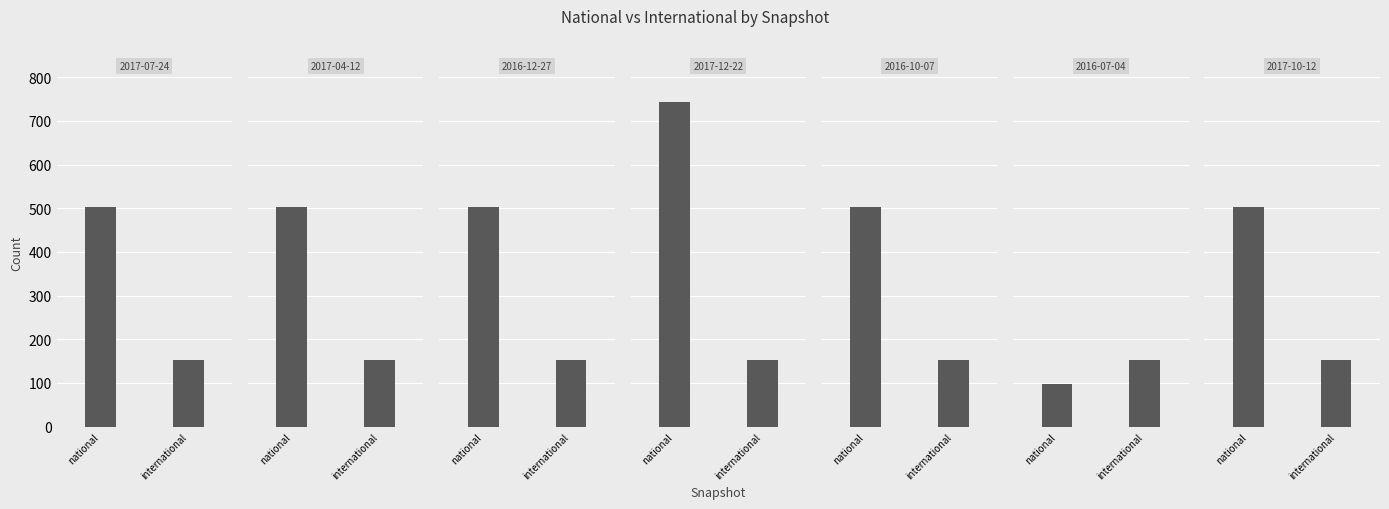

Read the international value at 2017-04-12.

152